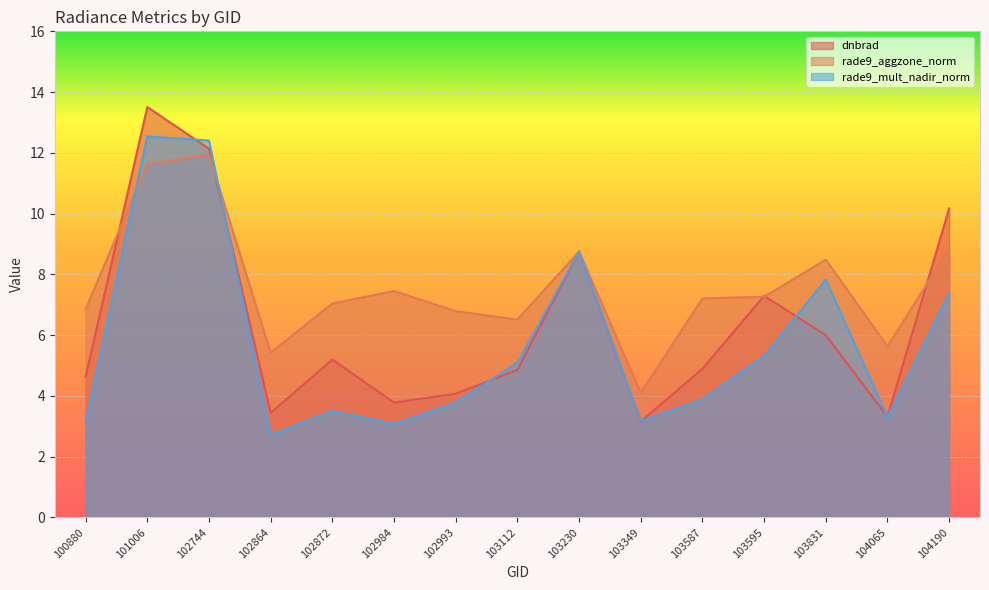

Which series ends up on top after the final intersection of dnbrad and rade9_mult_nadir_norm?

dnbrad